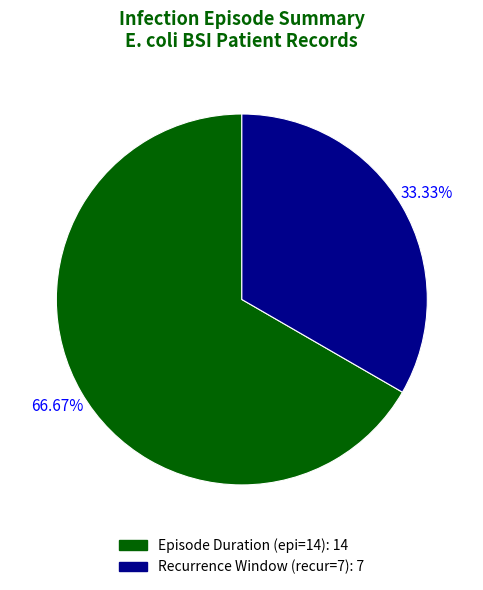

Is there a majority slice in this chart?

Yes